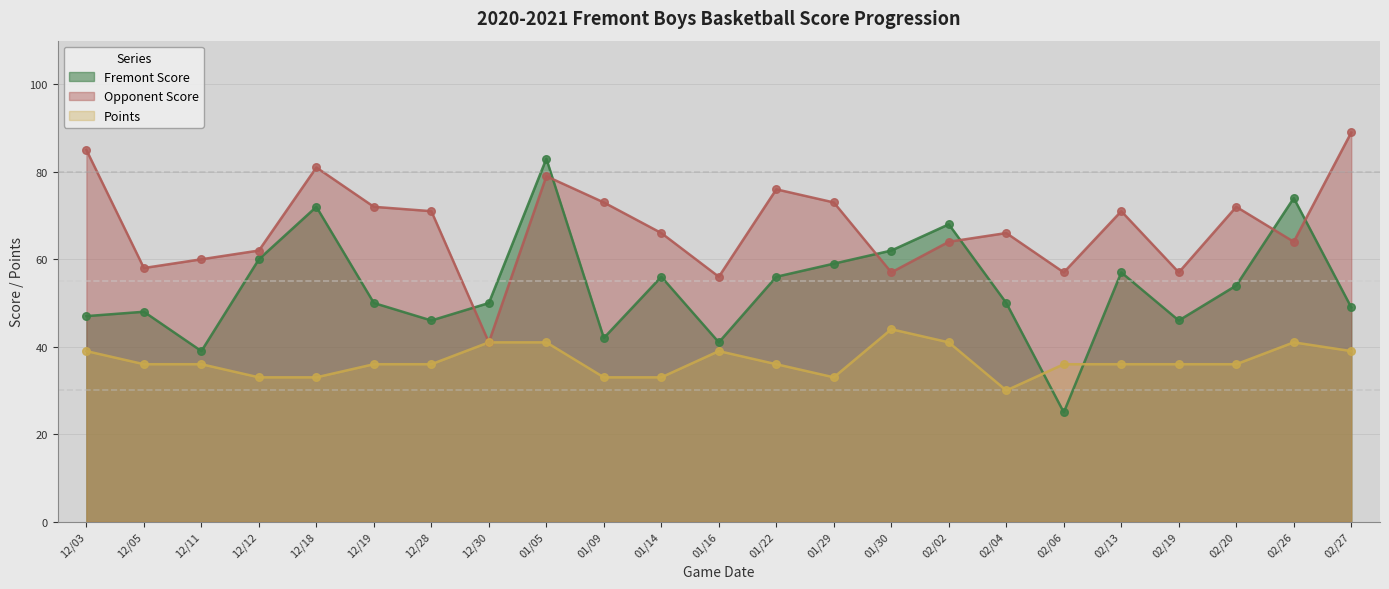

Which series has the largest total across all categories?

Opponent Score